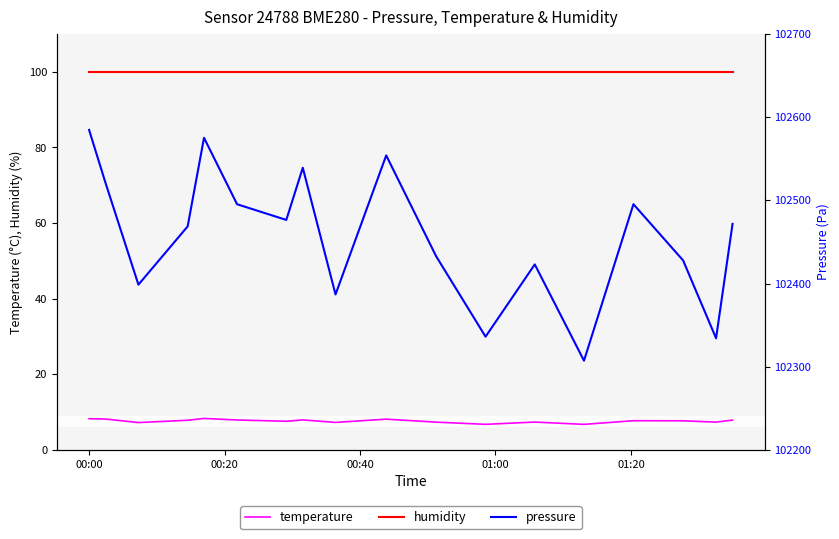

True or false: temperature and humidity intersect in this chart.

False